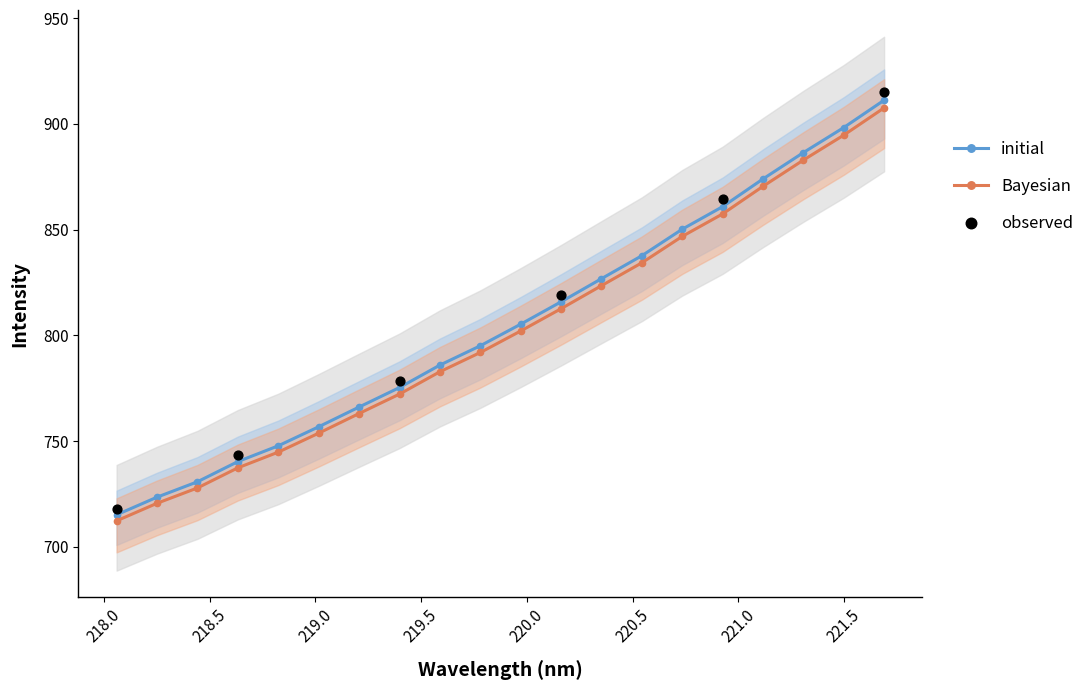

What is the change in value from 219.3979 to 221.1174?

+98.2